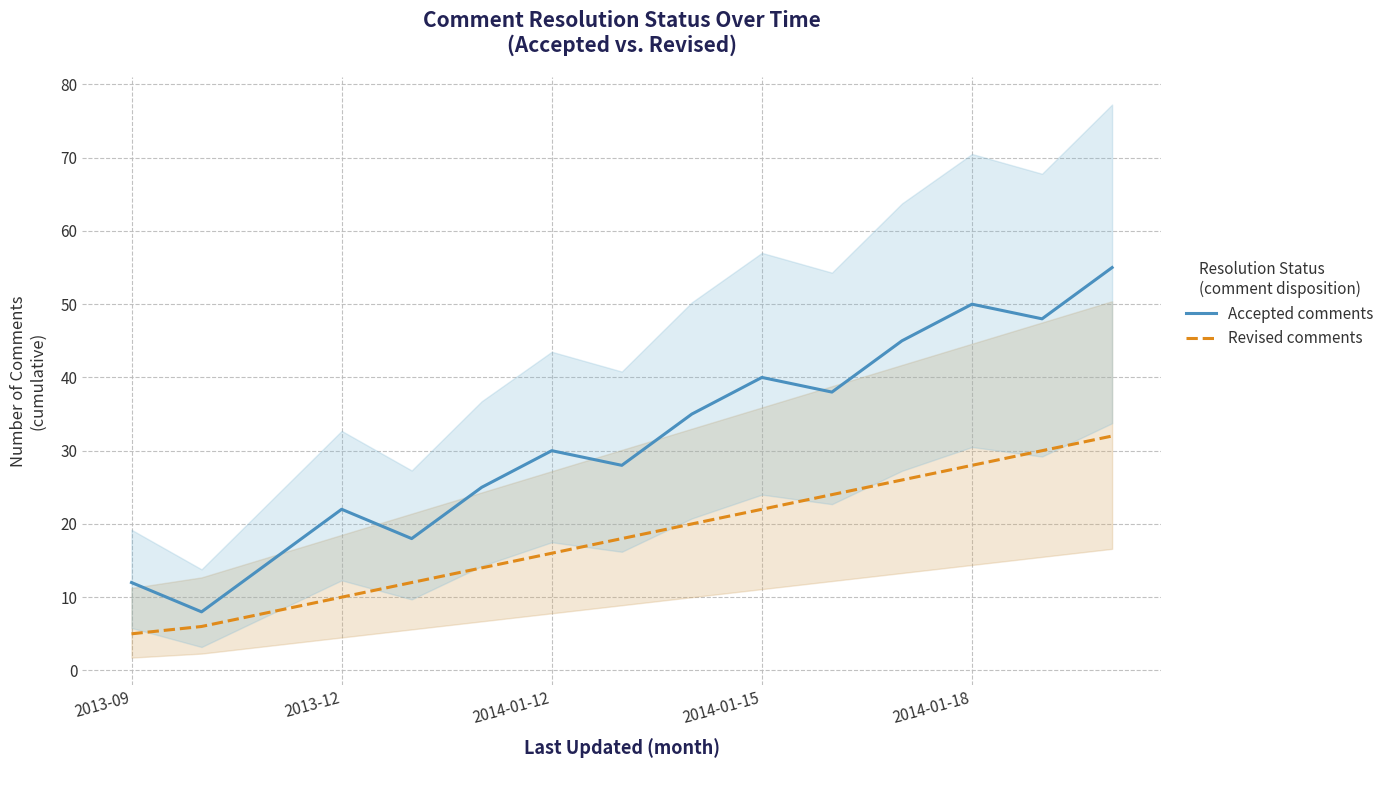

At which category is the sum across all series the highest?

14